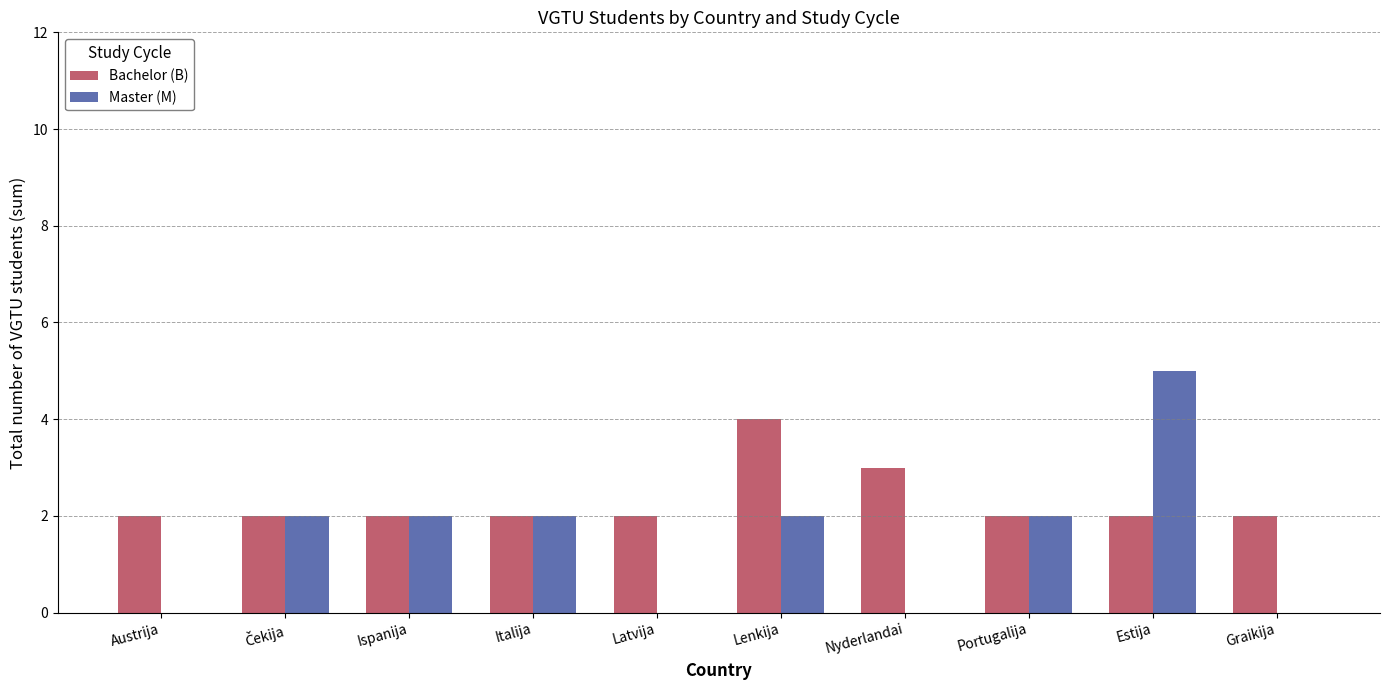

What is the total value across all series at Ispanija?

4